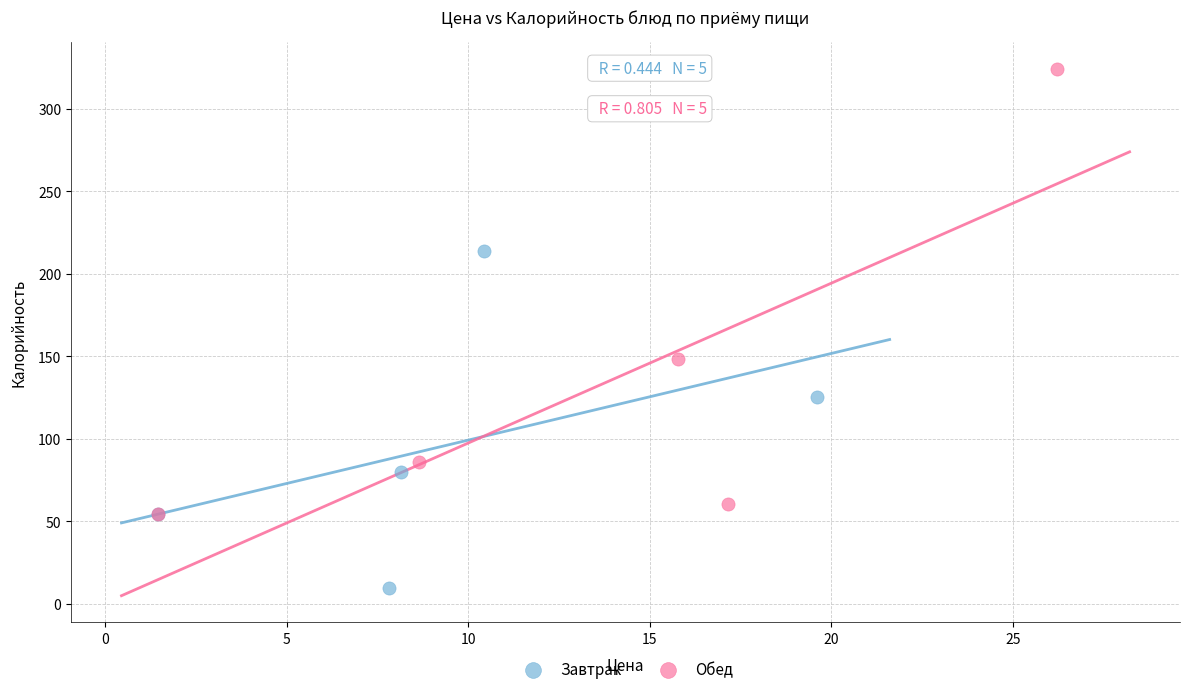

Which series contains the lowest Y value?

Завтрак